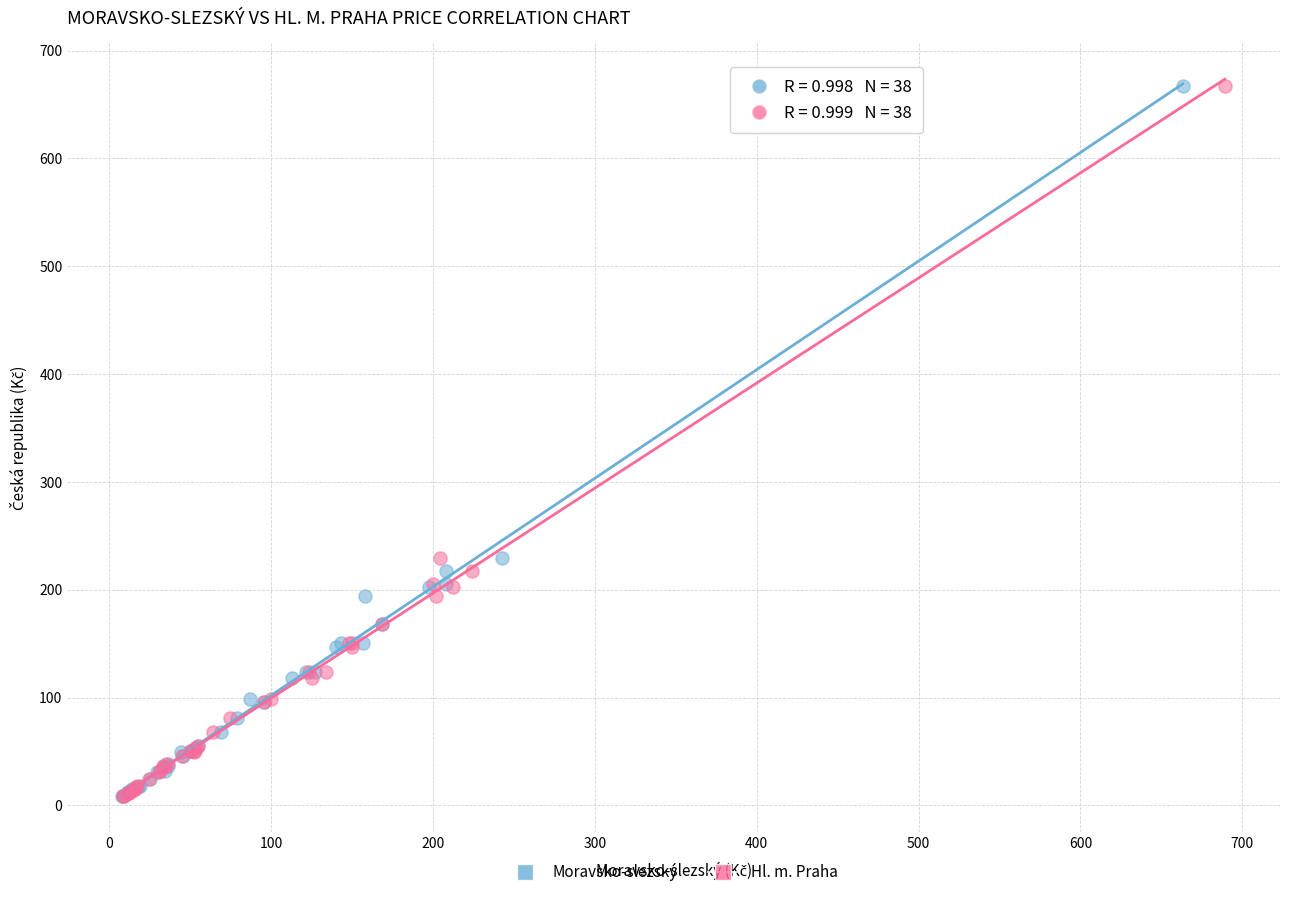

What are all the series names shown in the legend?

Moravsko-slezský, Hl. m. Praha